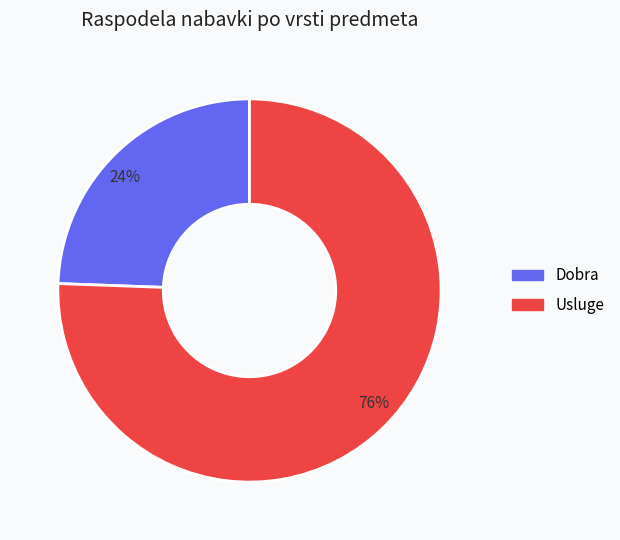

What is the majority slice?

76%